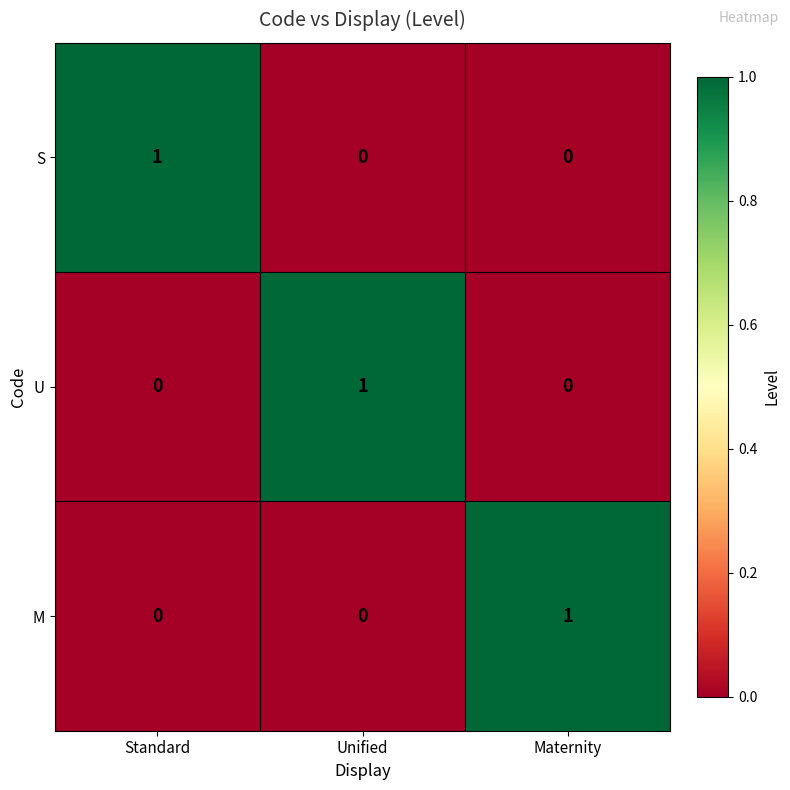

At how many categories does at least one series exceed 0?

3